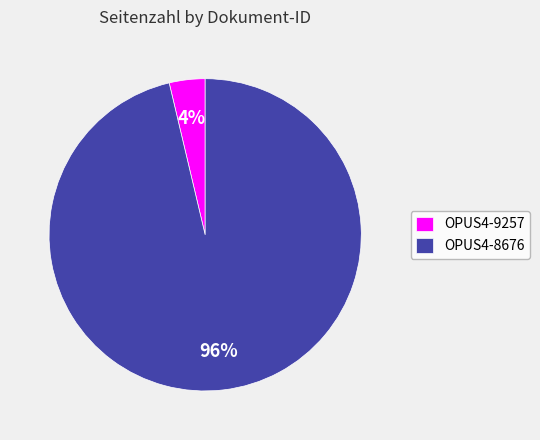

Is it true that OPUS4-9257 is 4% of the pie?

True